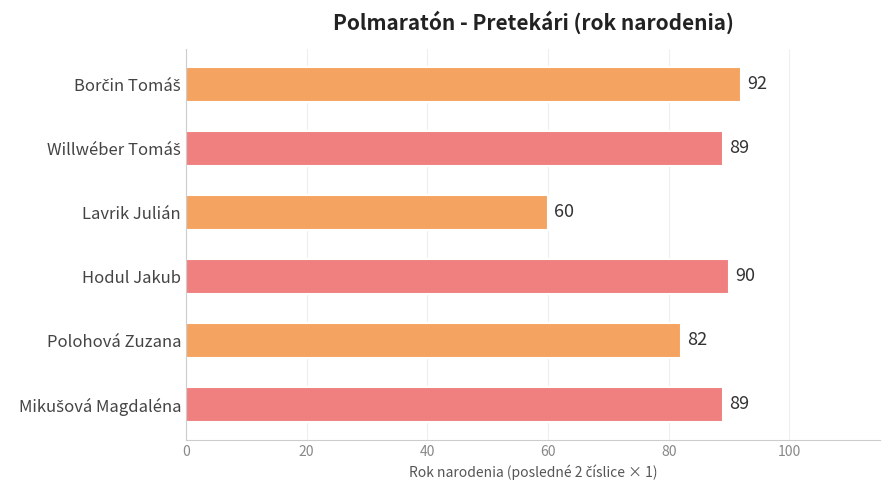

What is the minimum value shown in the chart?

60